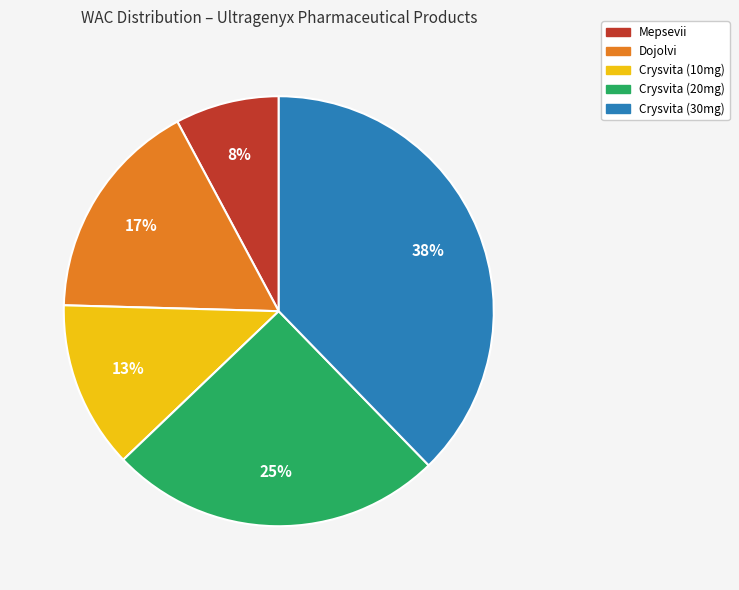

Is there a majority slice in this chart?

No